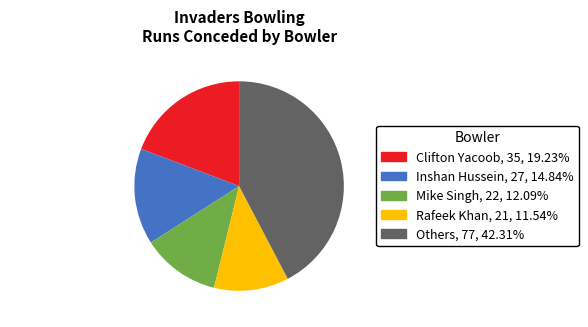

Which category has the smallest portion of the pie?

Rafeek Khan